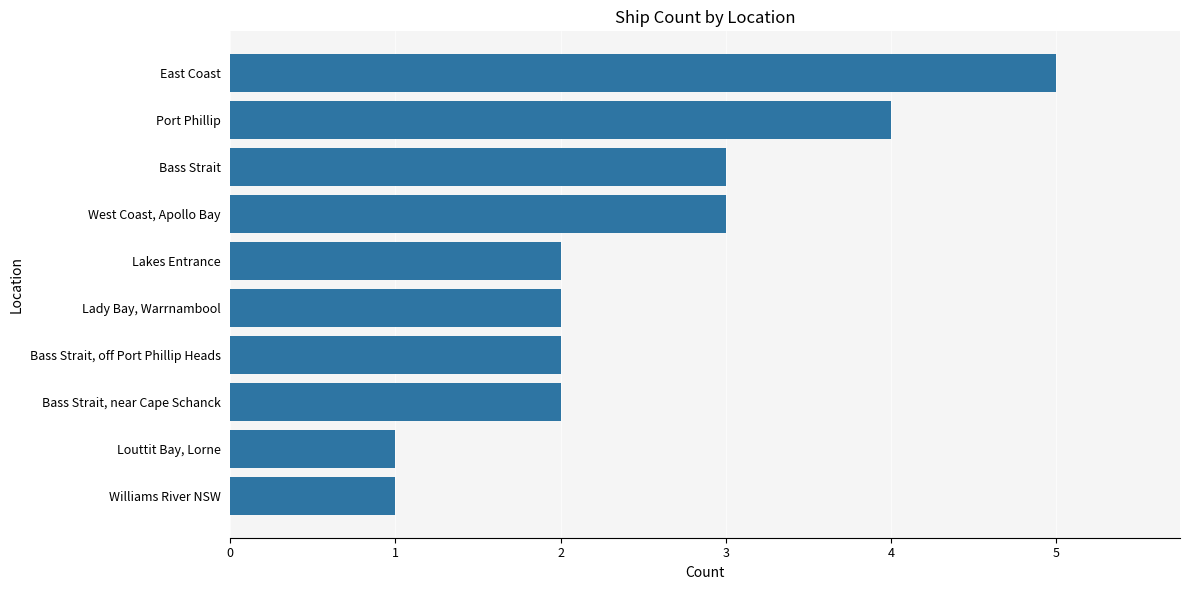

Between Lakes Entrance and Bass Strait, which is larger?

Bass Strait